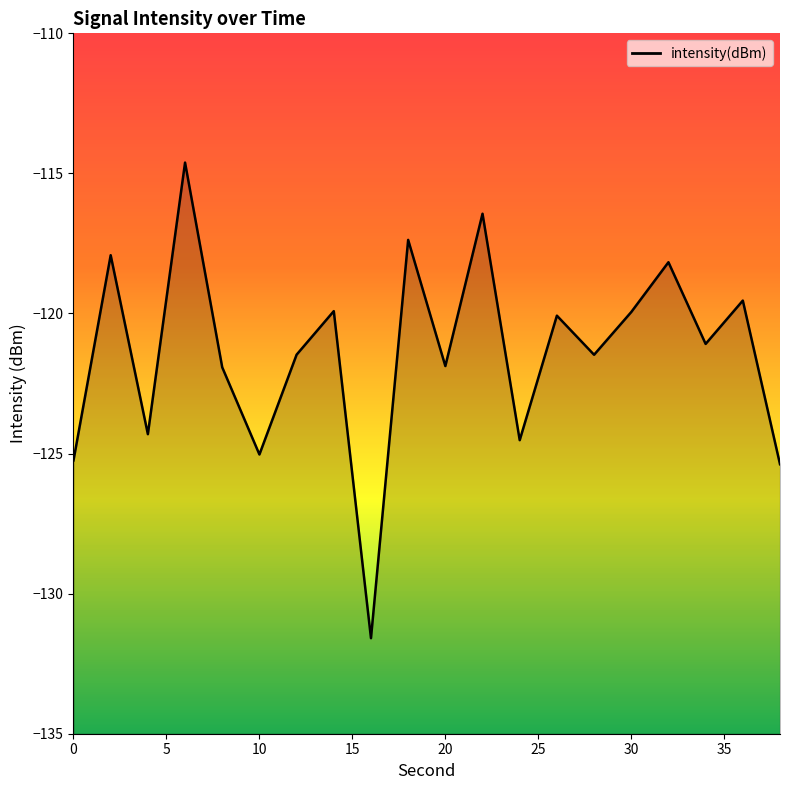

What is the greatest value displayed?

-114.6